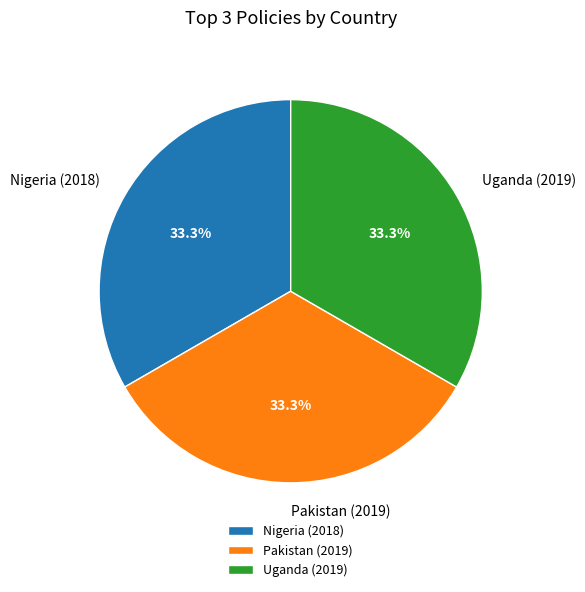

Is there any slice that represents more than half of the pie?

No